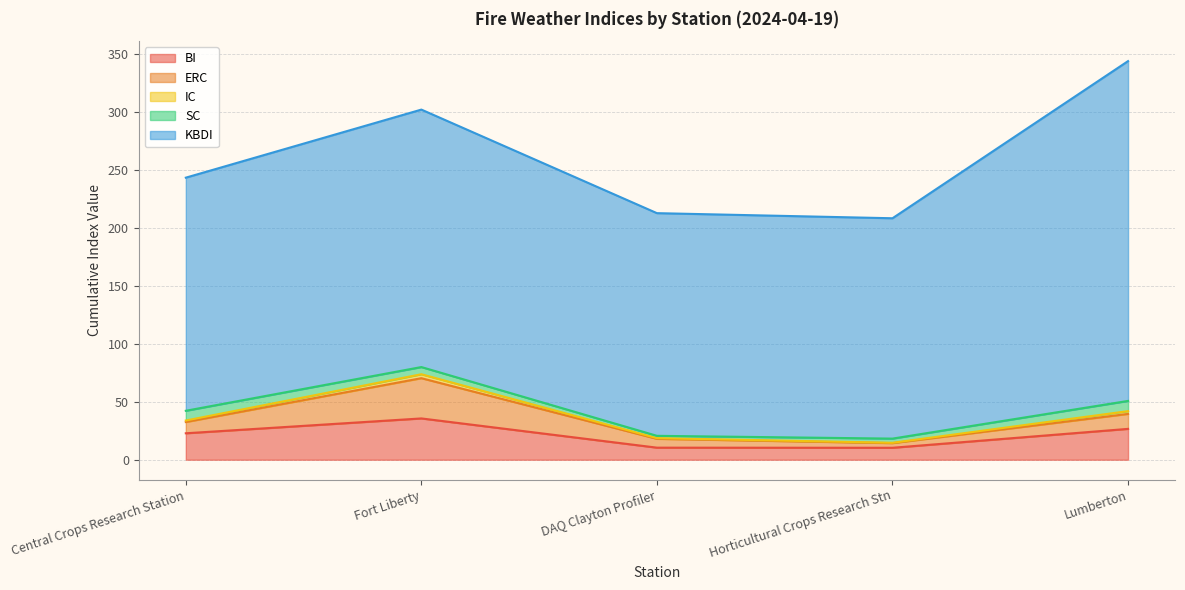

True or false: SC and BI cross at least once.

False